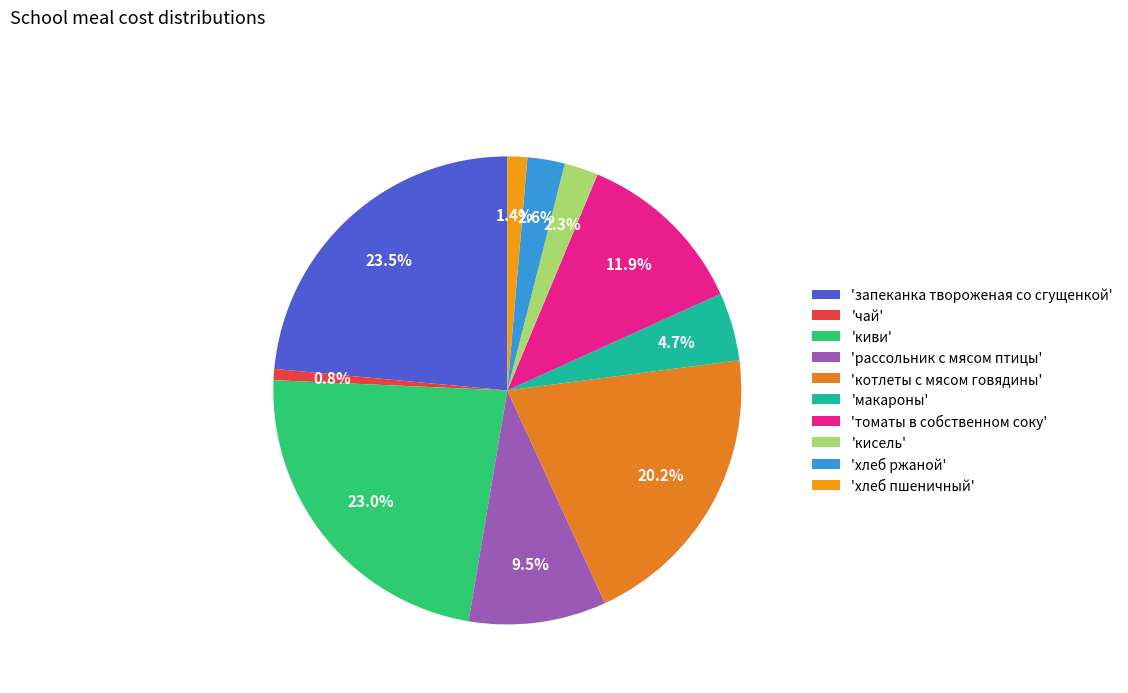

How many segments does this pie chart have?

10